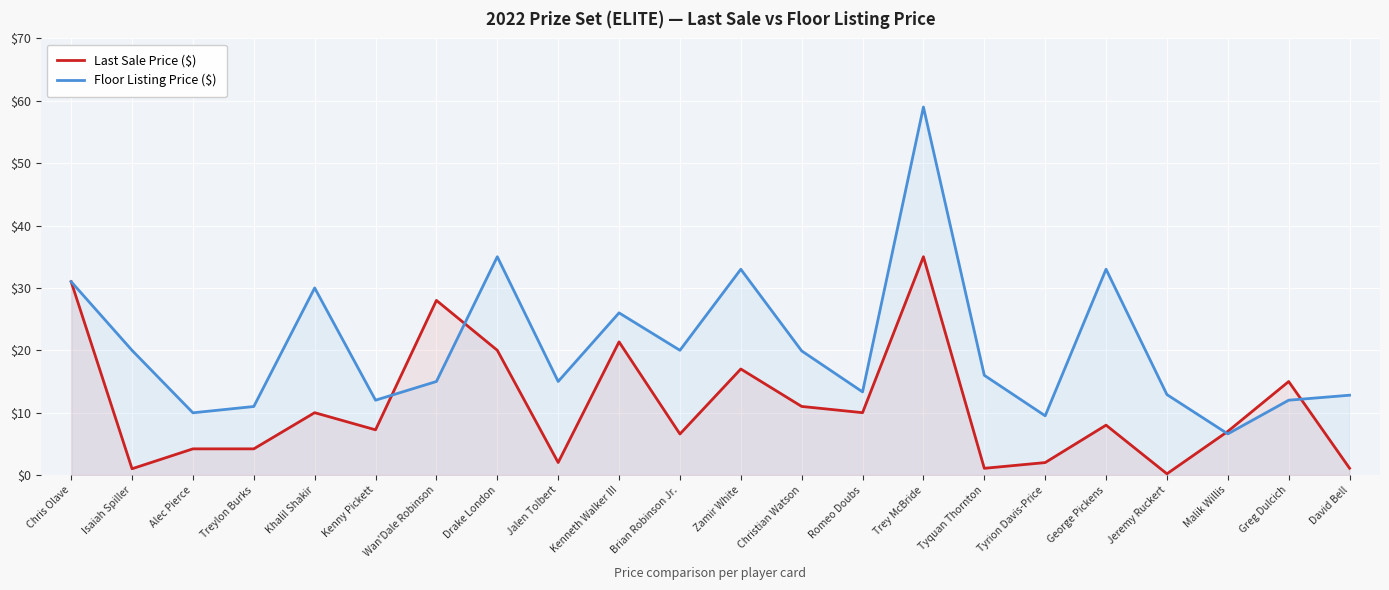

List the series in order of their peak value, lowest first.

Last Sale Price ($), Floor Listing Price ($)